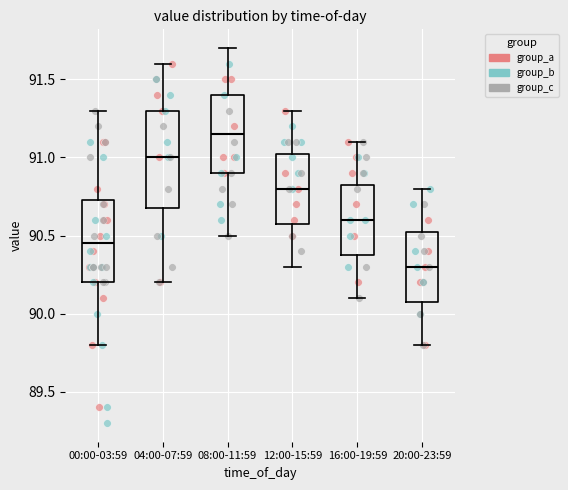

Which box is the tallest, from its lower edge to its upper edge?

04:00-07:59